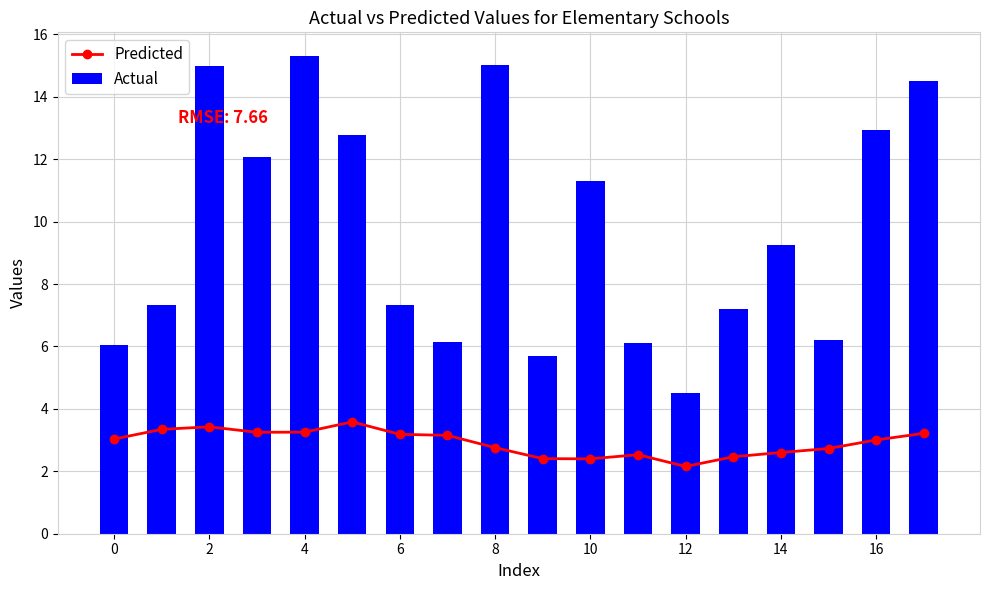

At which category does the chart reach its minimum across all series?

12